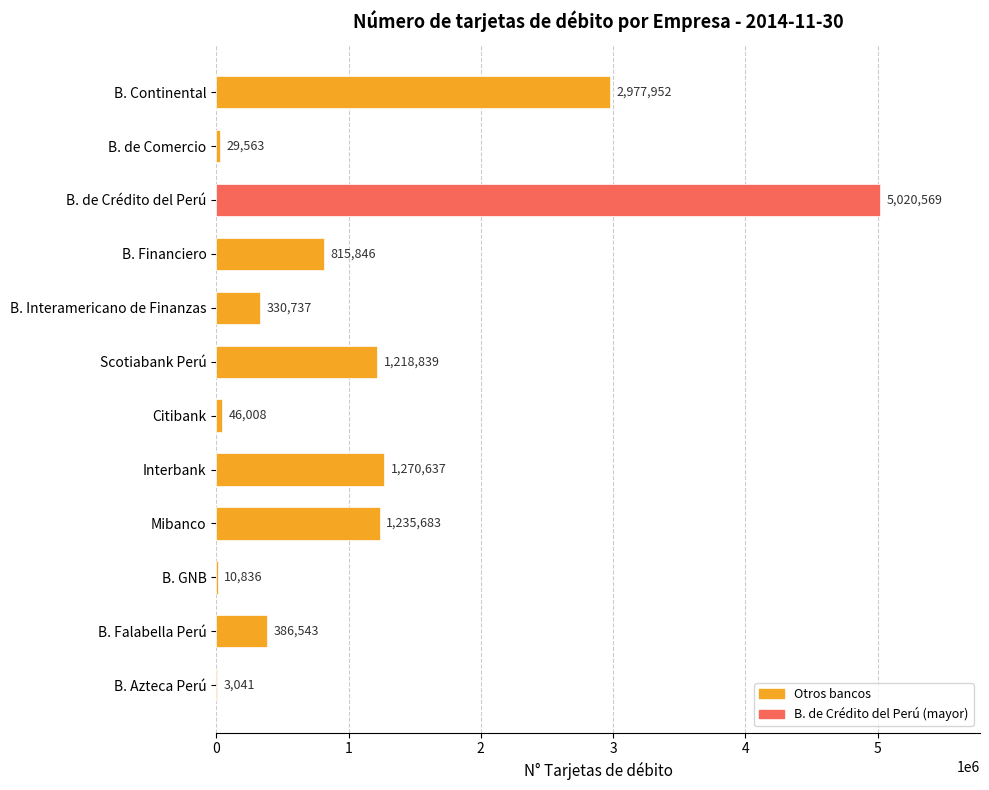

What is the sum of the values at B. GNB and B. de Comercio?

40399